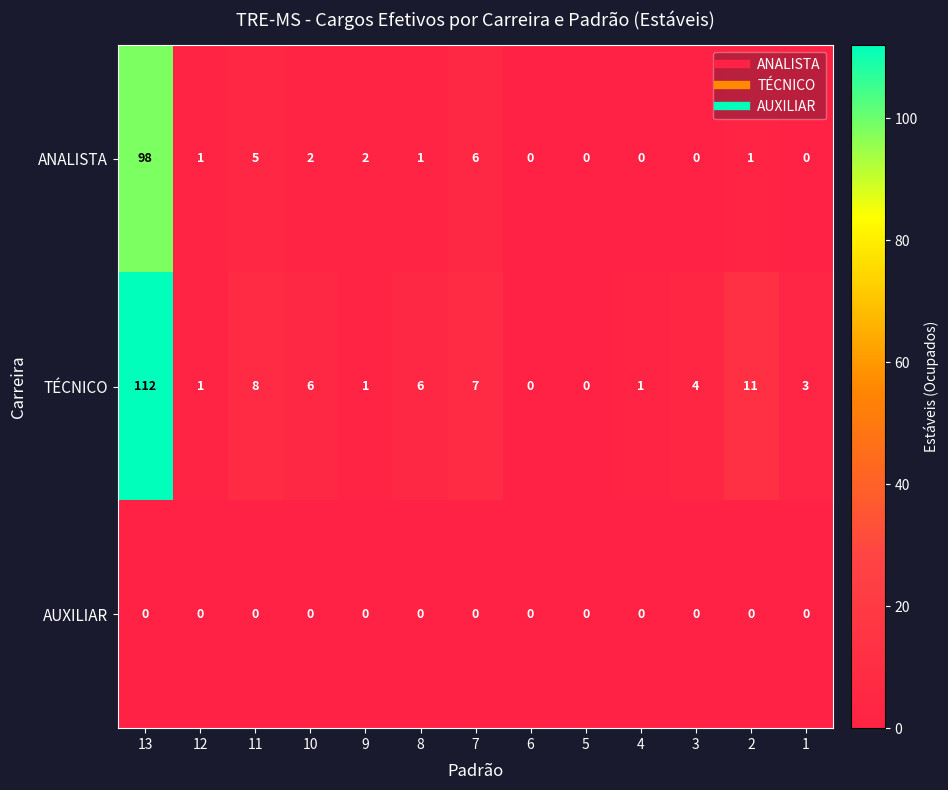

At how many categories does at least one series exceed 72?

1